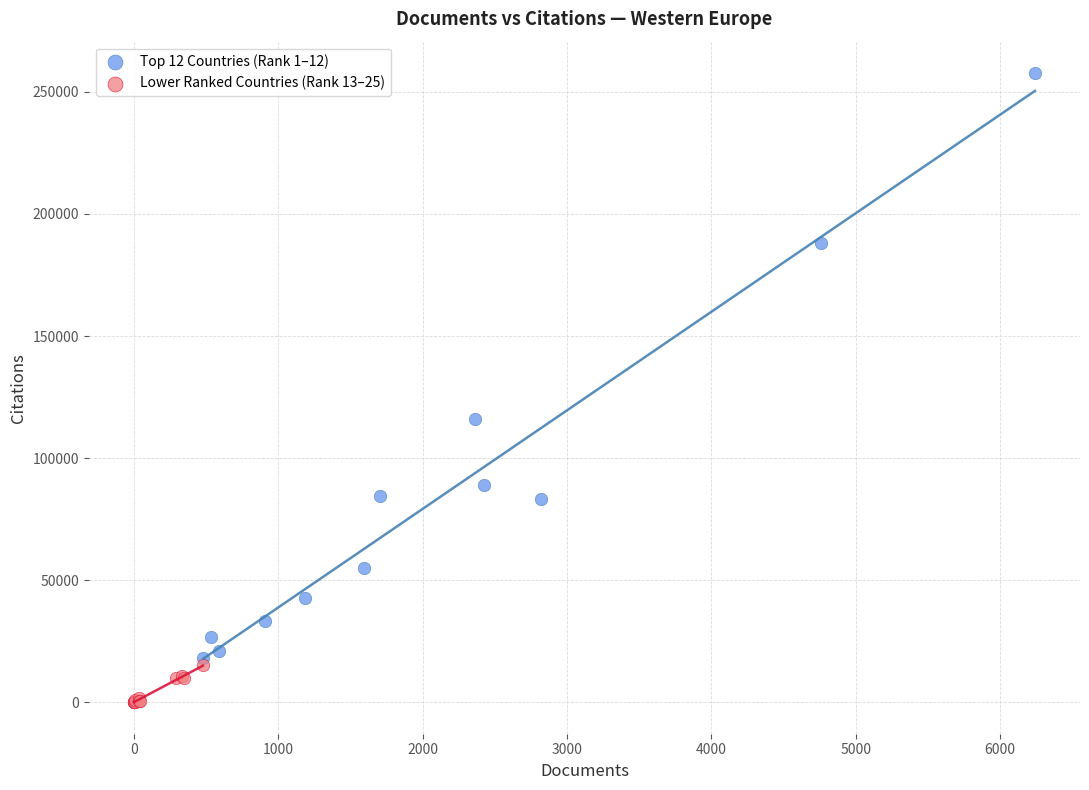

Which series has the widest spread of Y values?

Top 12 Countries (Rank 1–12)